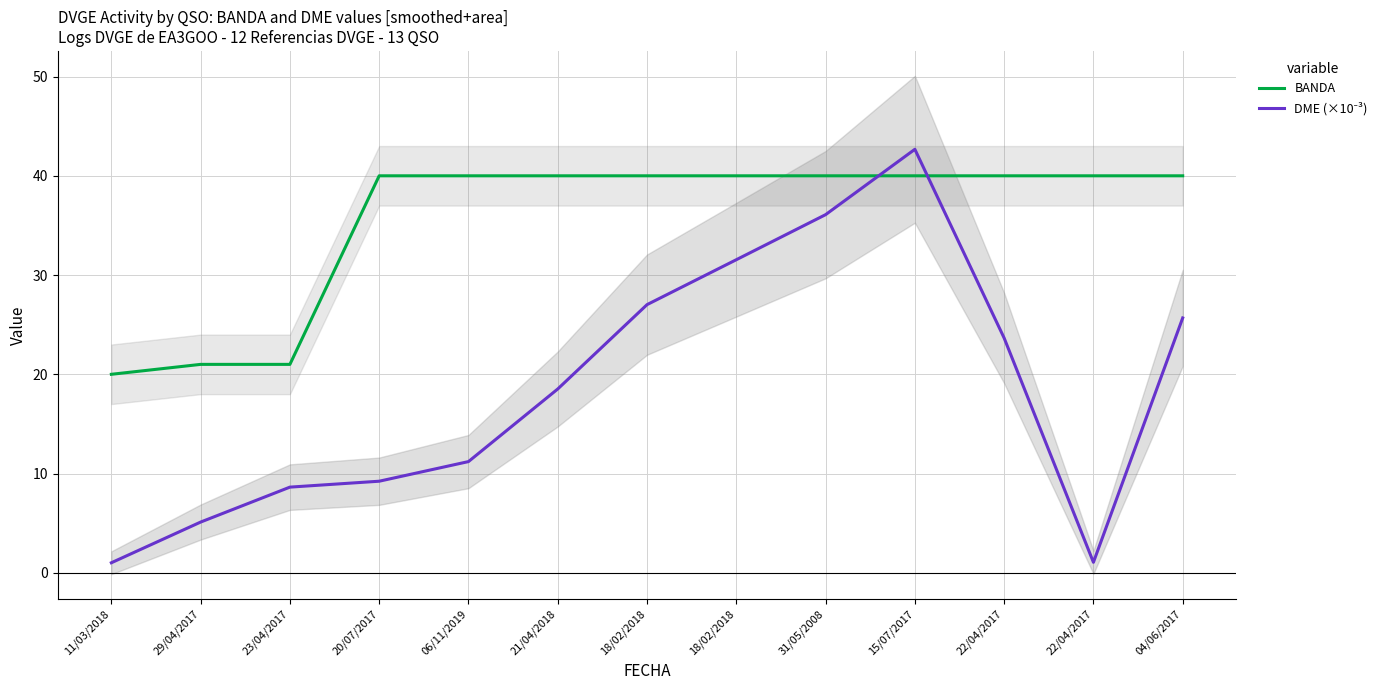

In DME (×10⁻³), how many points are lower than both neighbors (excluding endpoints)?

1